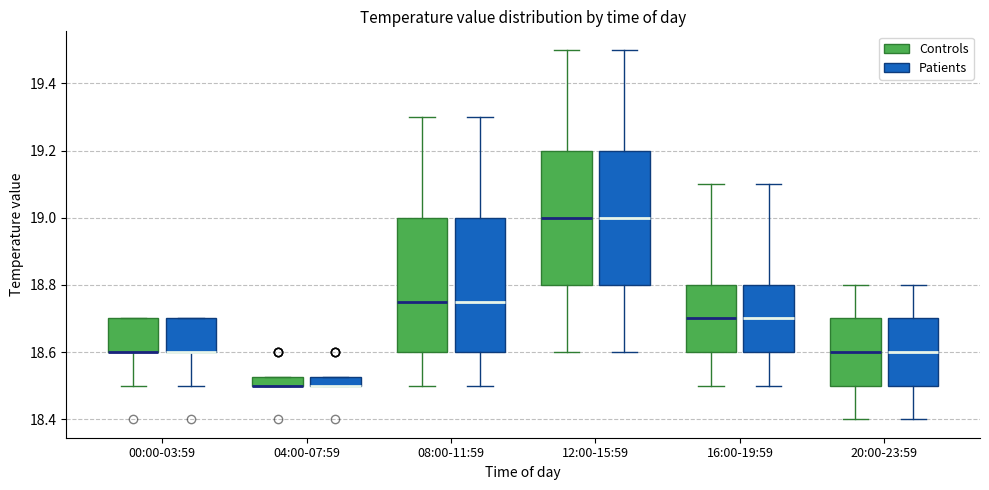

Where is the lower edge of the box for 00:00-03:59 (Patients) on the y-axis? The values are not printed on the chart, so give them approximately, as read against the axis.

18.60